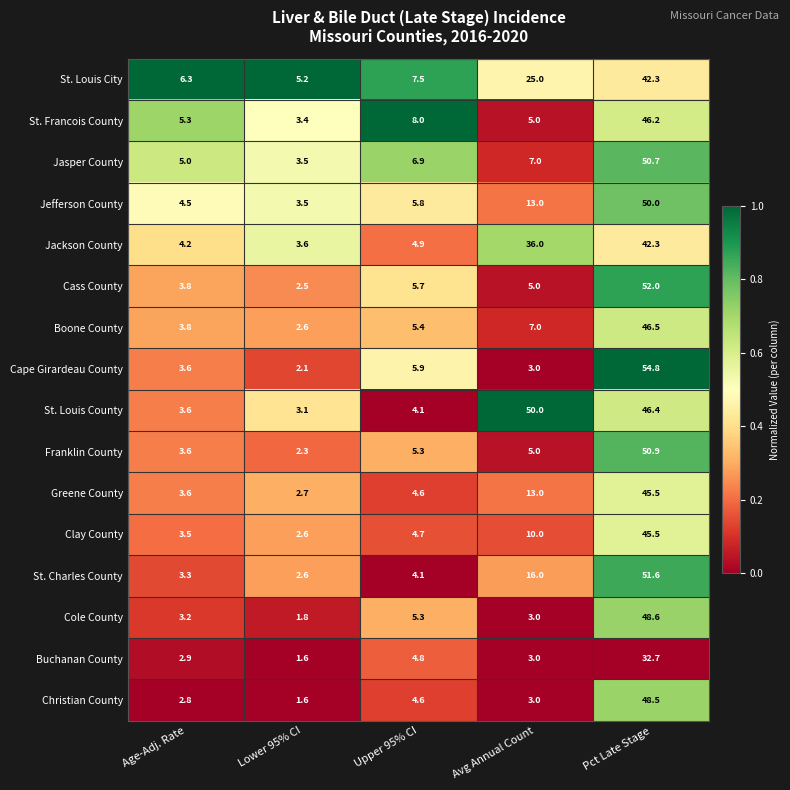

The St. Louis County series shows 4.2 at Lower 95% CI. True or false?

False